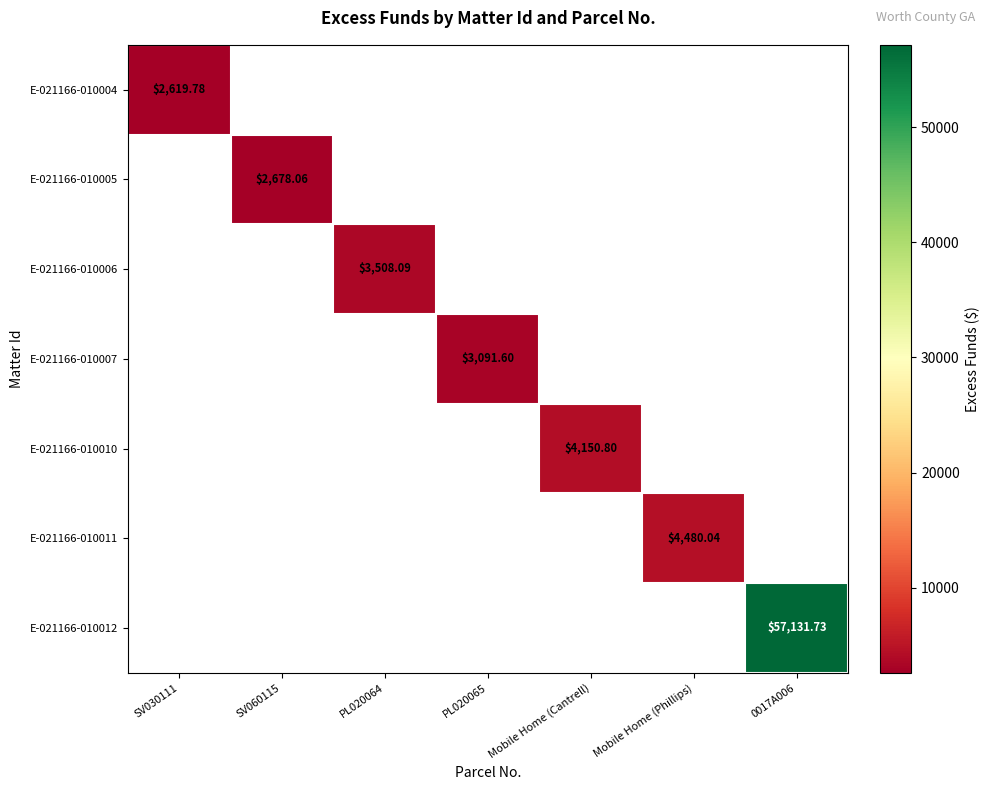

At which label does E-021166-010007 first exceed 3091?

PL020065